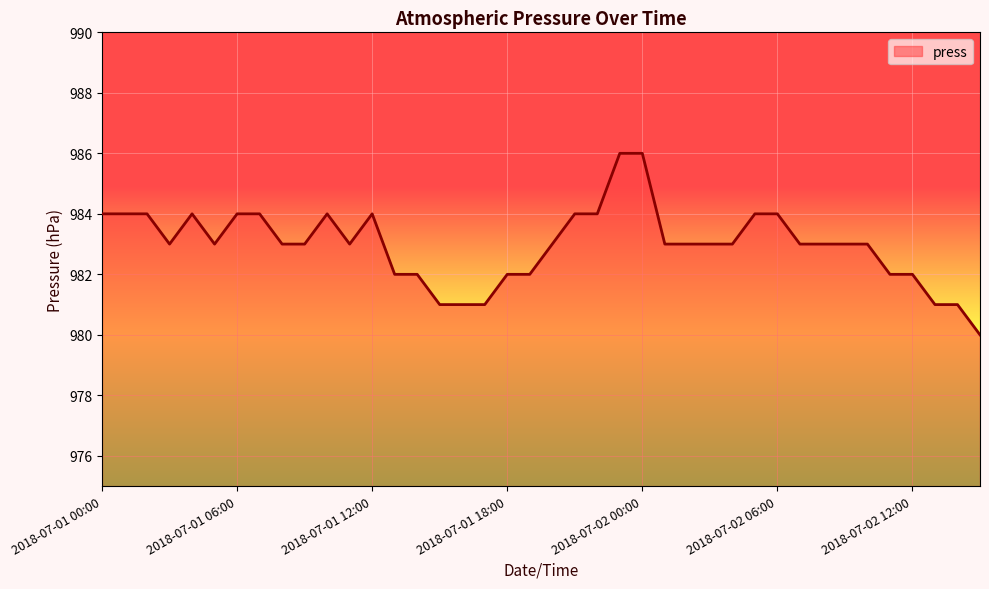

What is the smallest value displayed?

980